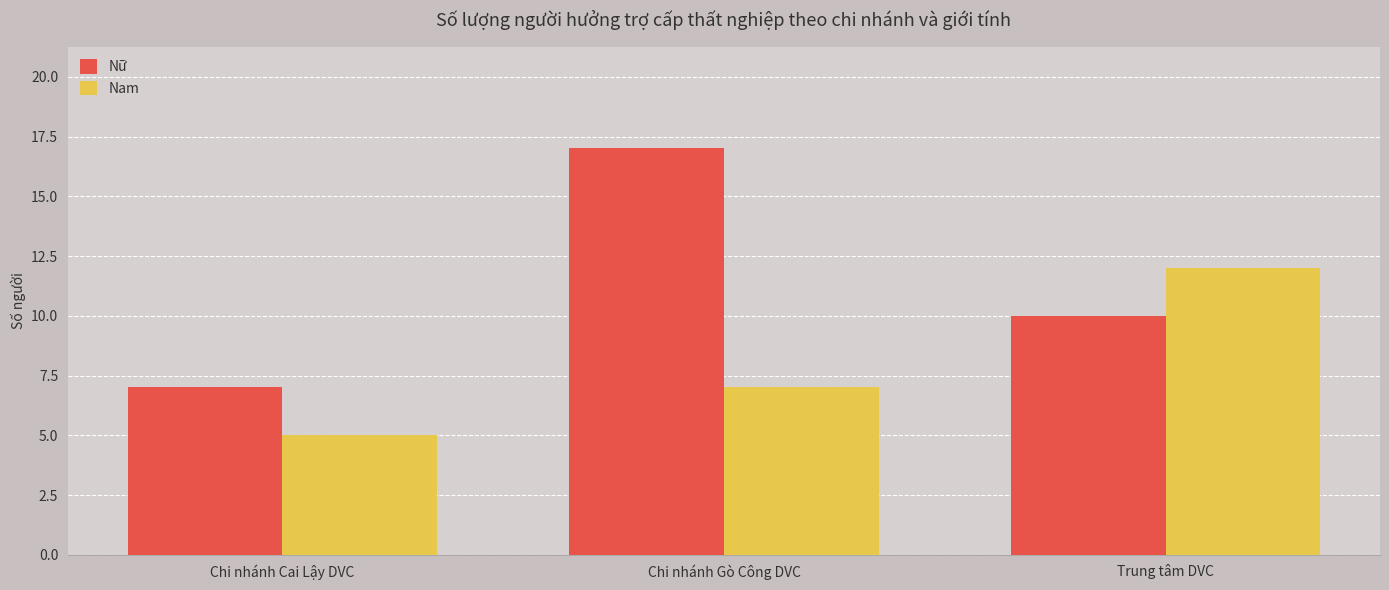

Is the value of Nam at Chi nhánh Cai Lậy DVC greater than the value of Nữ at Trung tâm DVC?

No